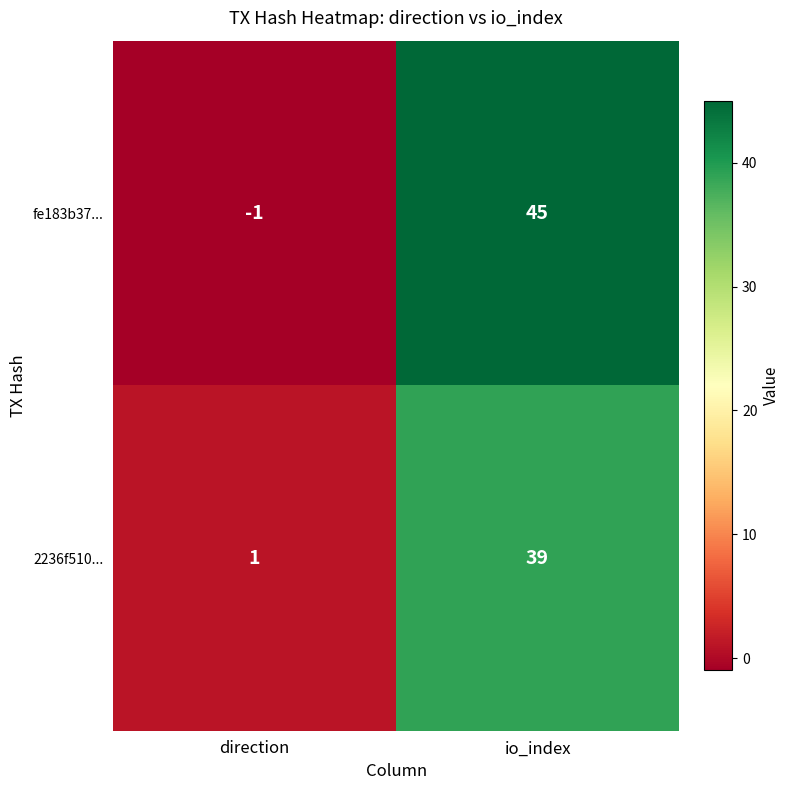

What is the smallest value displayed?

-1